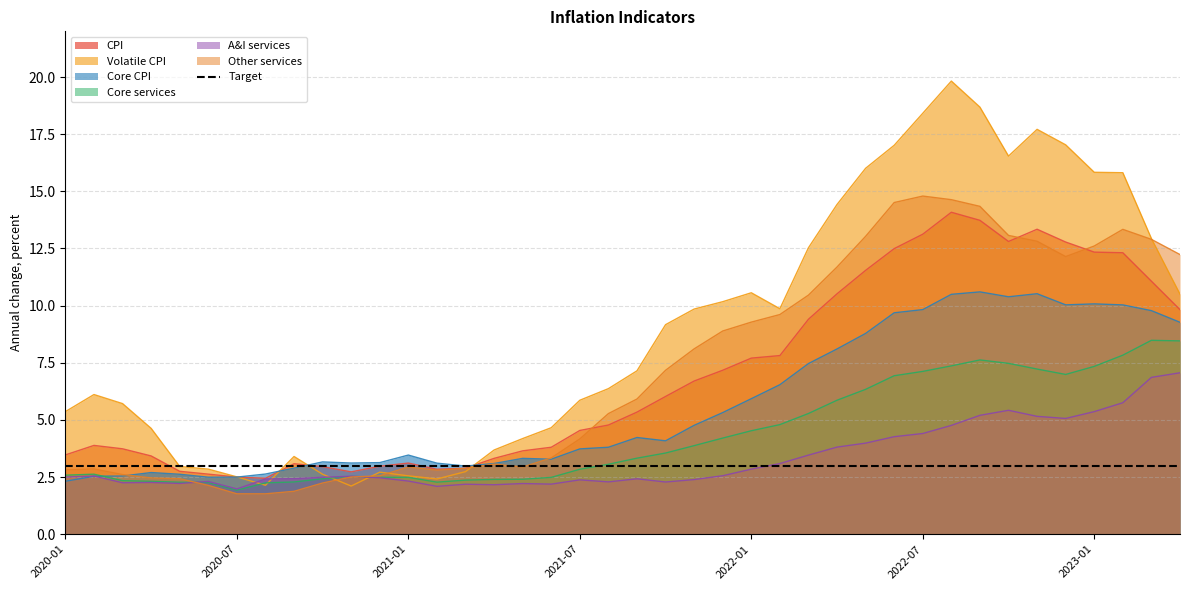

Where does the CPI series first go above 5?

2021-09